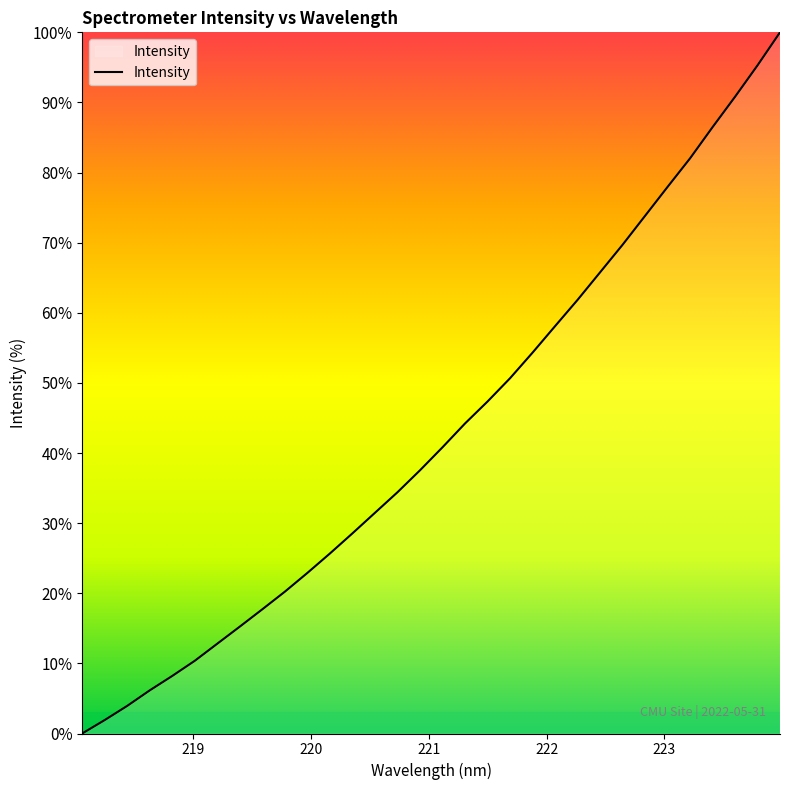

How many lines are shown in the chart?

1